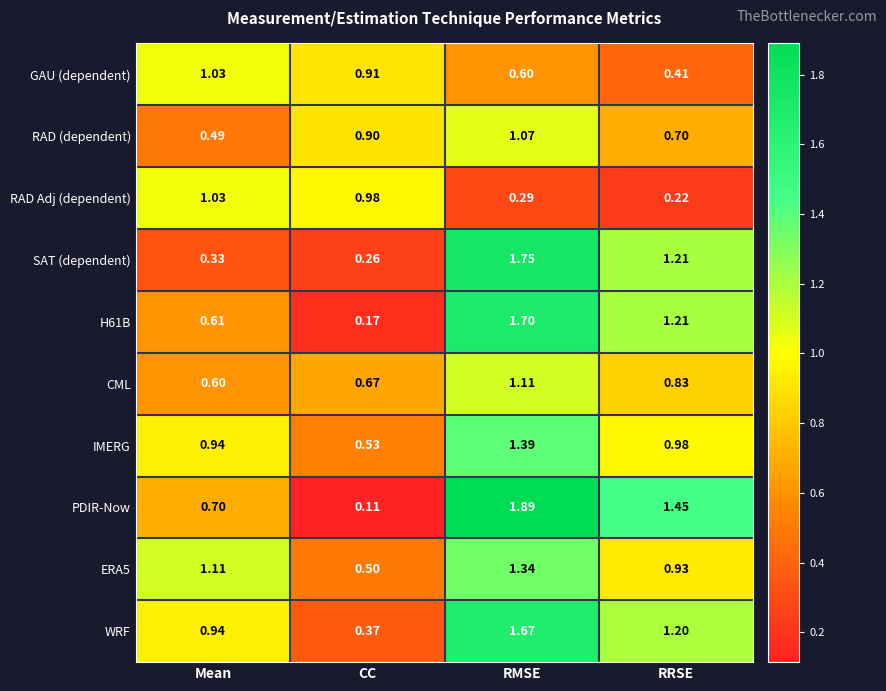

At which category is the sum across all series the highest?

RMSE